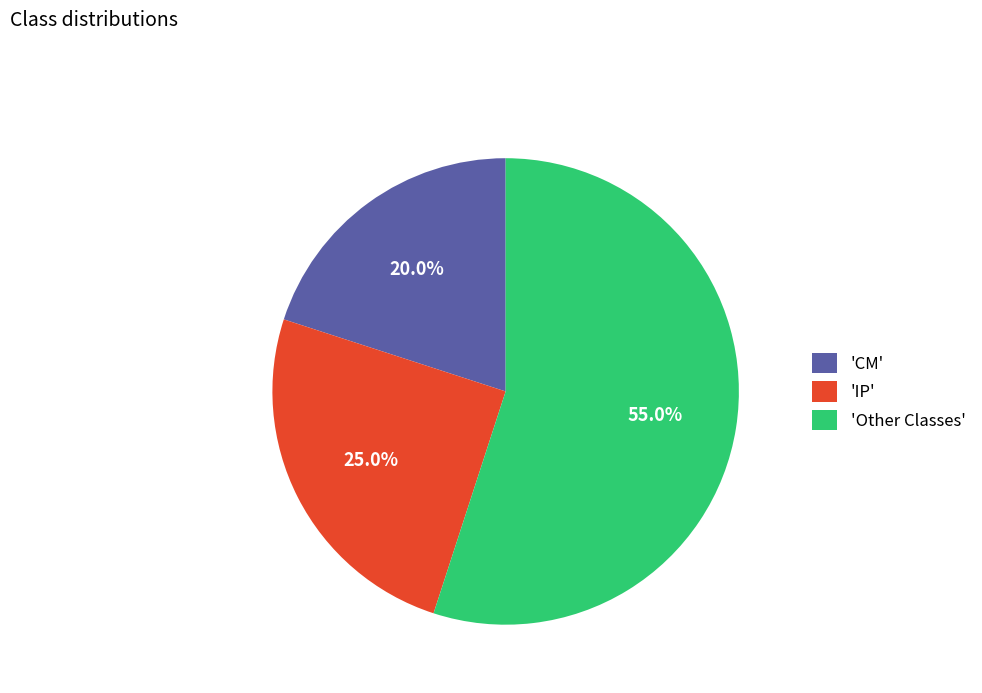

Is there any slice that represents more than half of the pie?

Yes